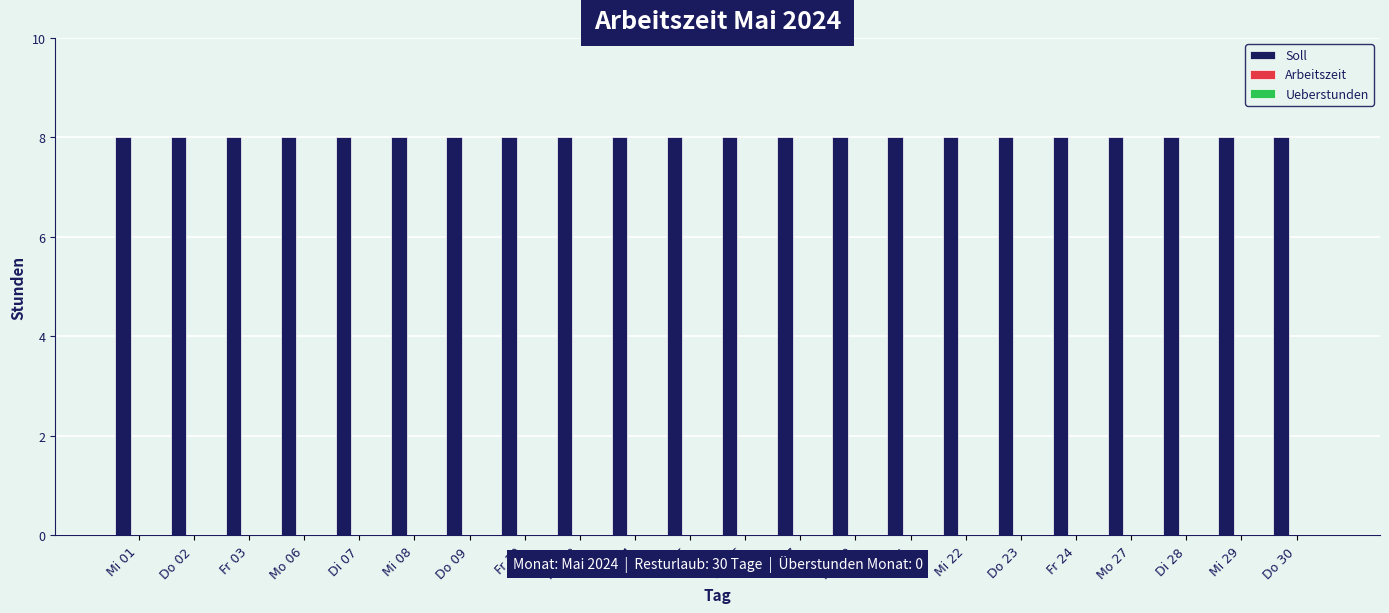

True or false: Ueberstunden has a value of 0 at Mo 27.

True